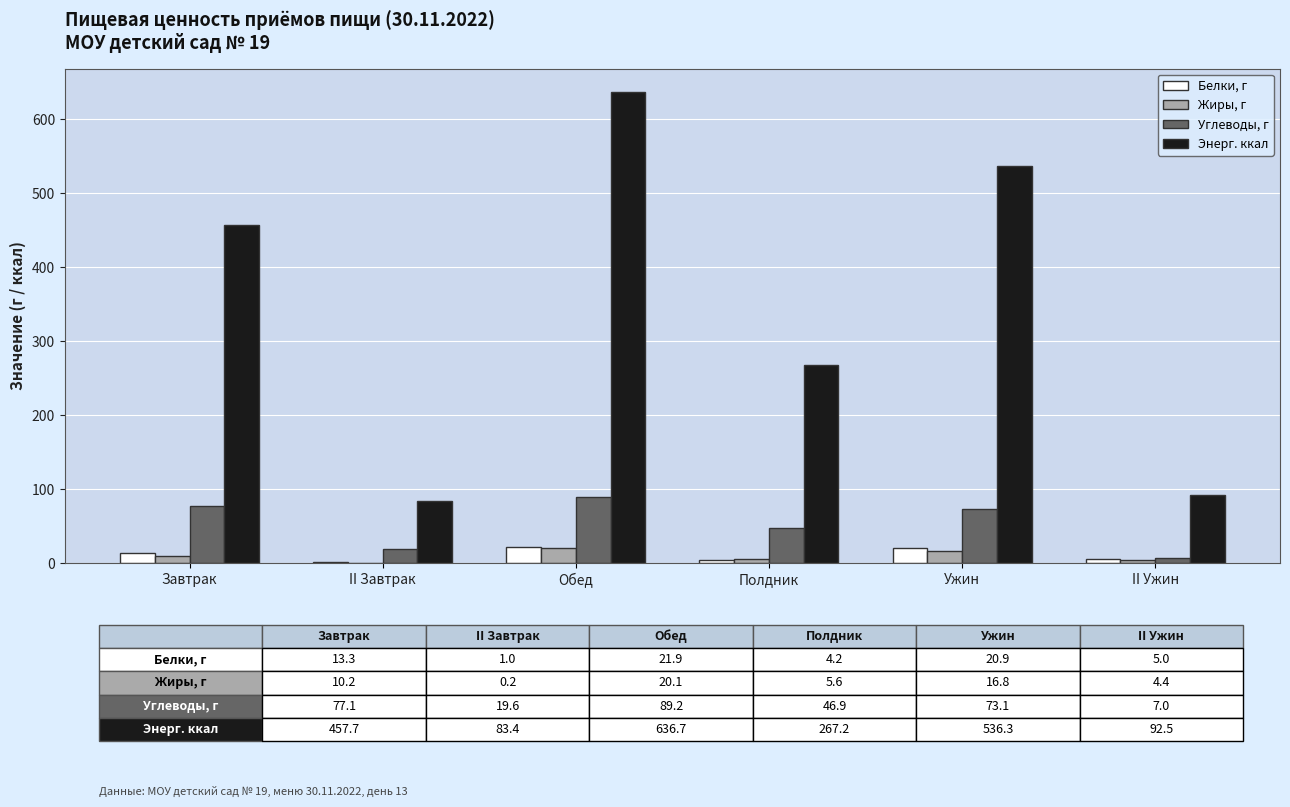

What are all the series names shown in the legend?

Белки, г, Жиры, г, Углеводы, г, Энерг. ккал